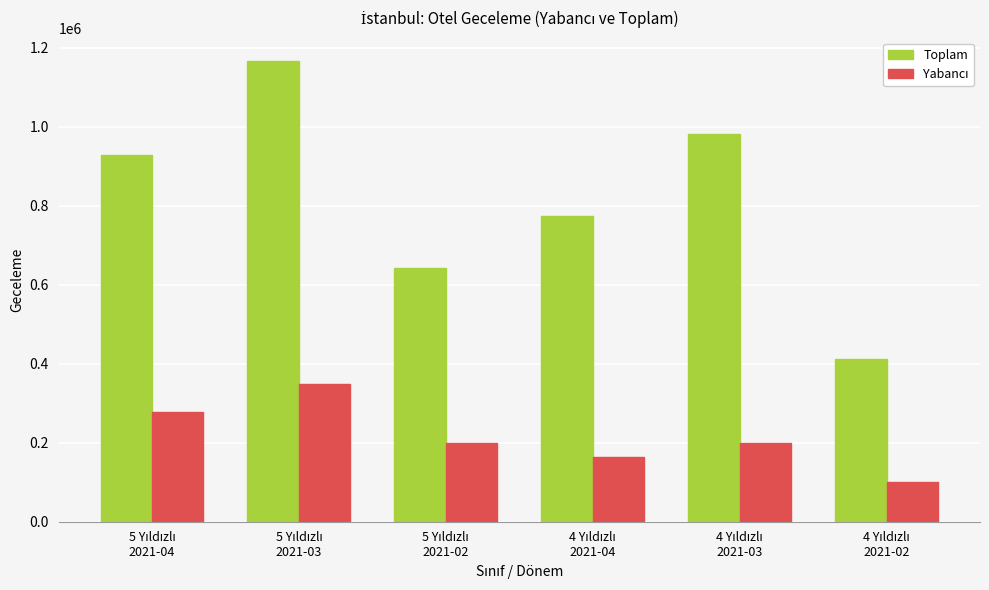

Which series has the largest total across all categories?

Toplam